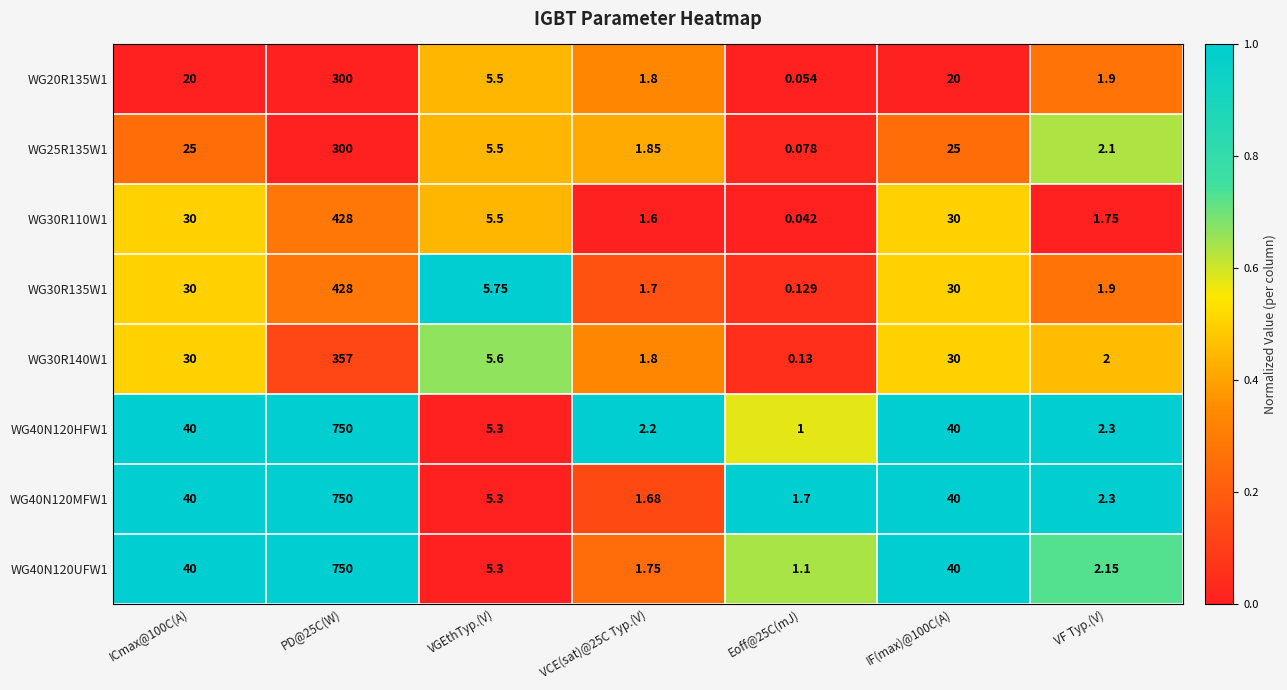

Which series has the largest total across all categories?

WG40N120MFW1